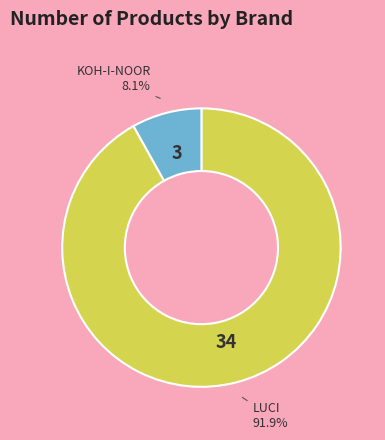

What is the smallest slice in the pie chart?

KOH-I-NOOR